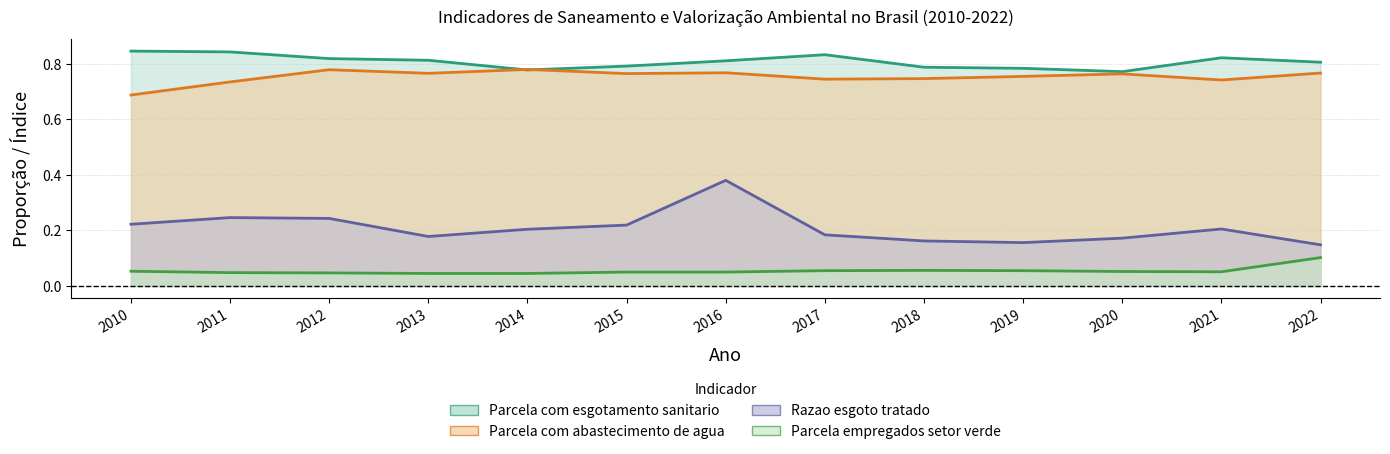

How many distinct data groups are displayed?

4